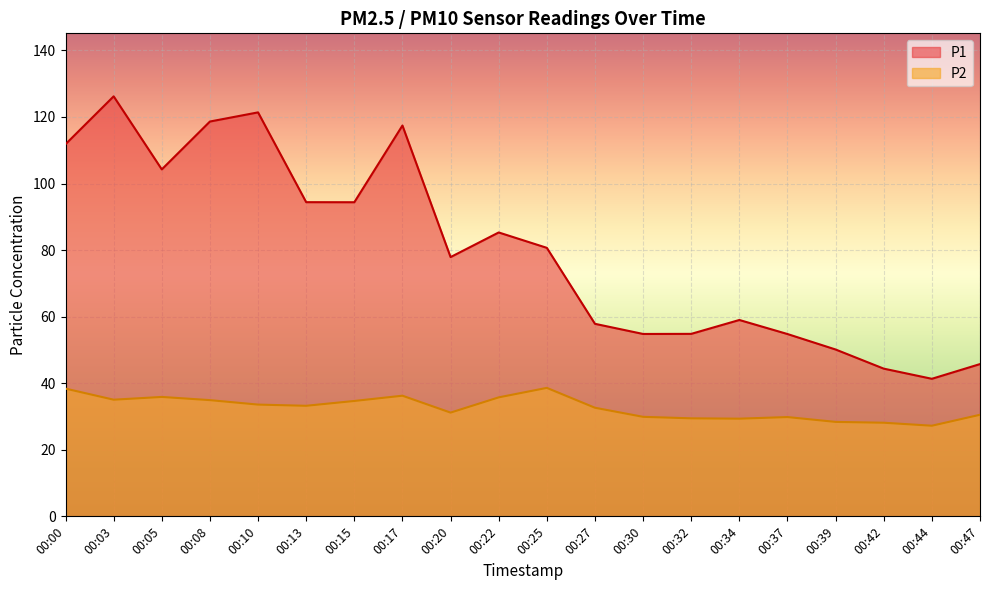

What is the difference between the maximum and minimum values in the P2 series?

11.4